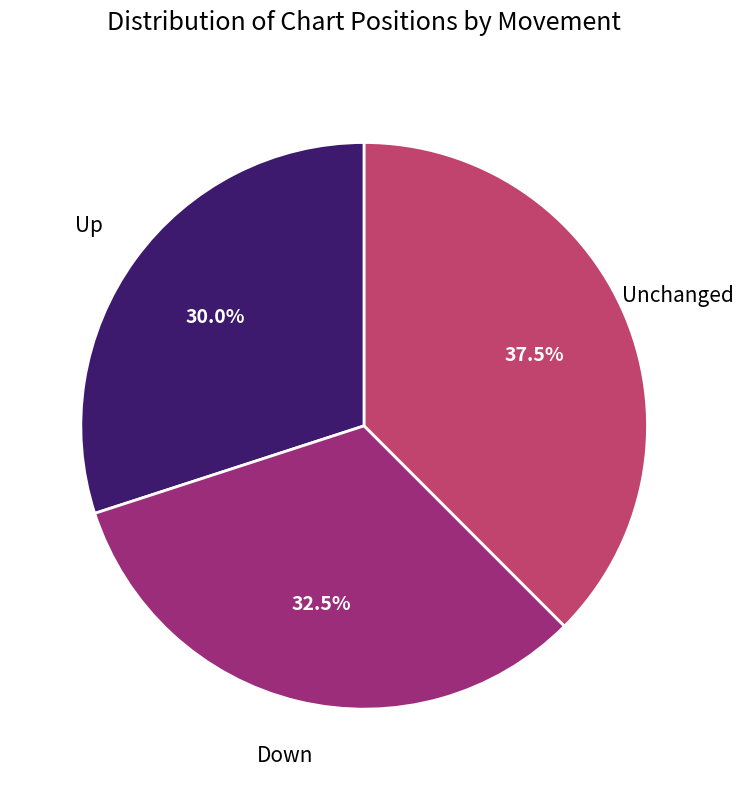

Is there any slice that represents more than half of the pie?

No